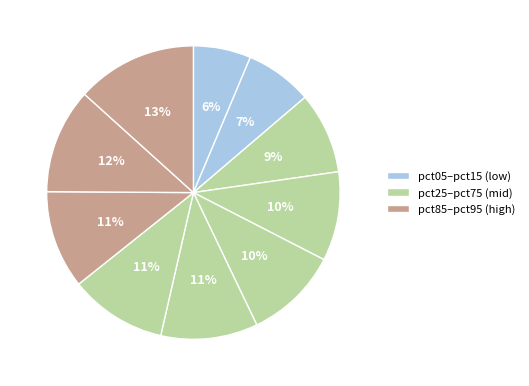

Count the number of slices in the pie.

10